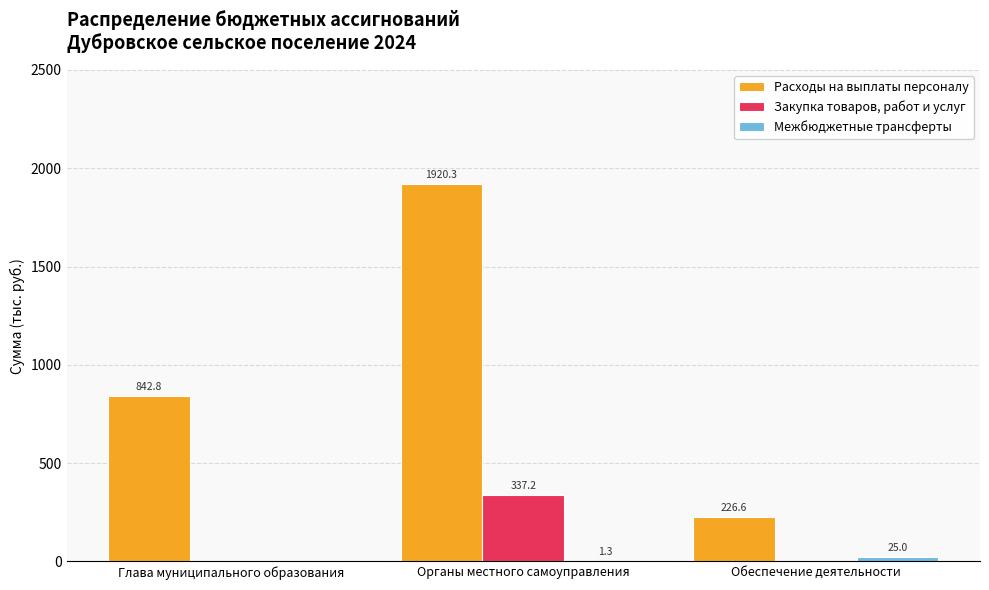

True or false: Закупка товаров, работ и услуг has a value of 0.0 at Глава муниципального образования.

True